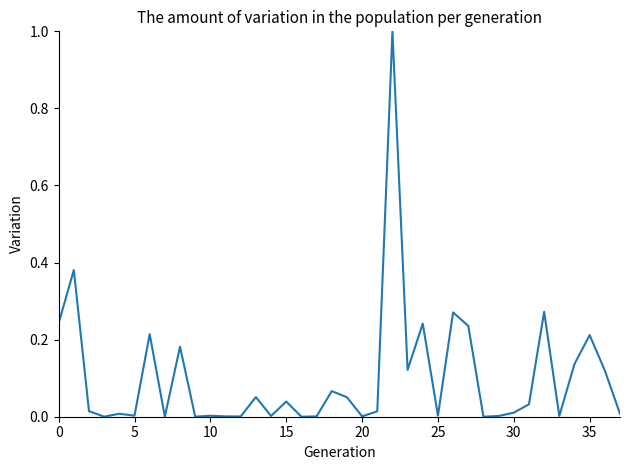

What is the maximum value shown in the chart?

1.0